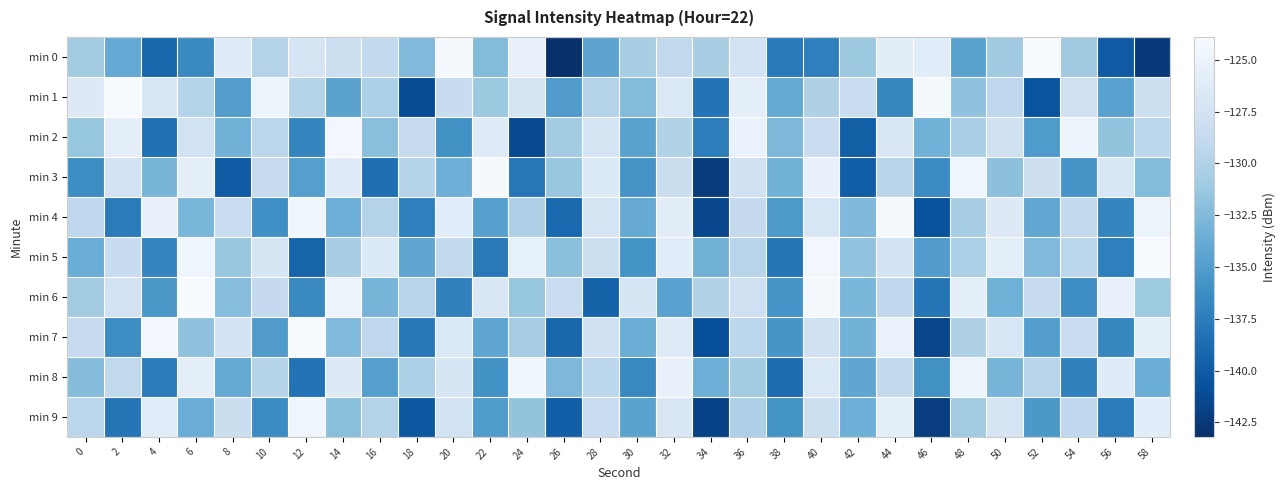

What is the total value across all series at 22?

-1318.6